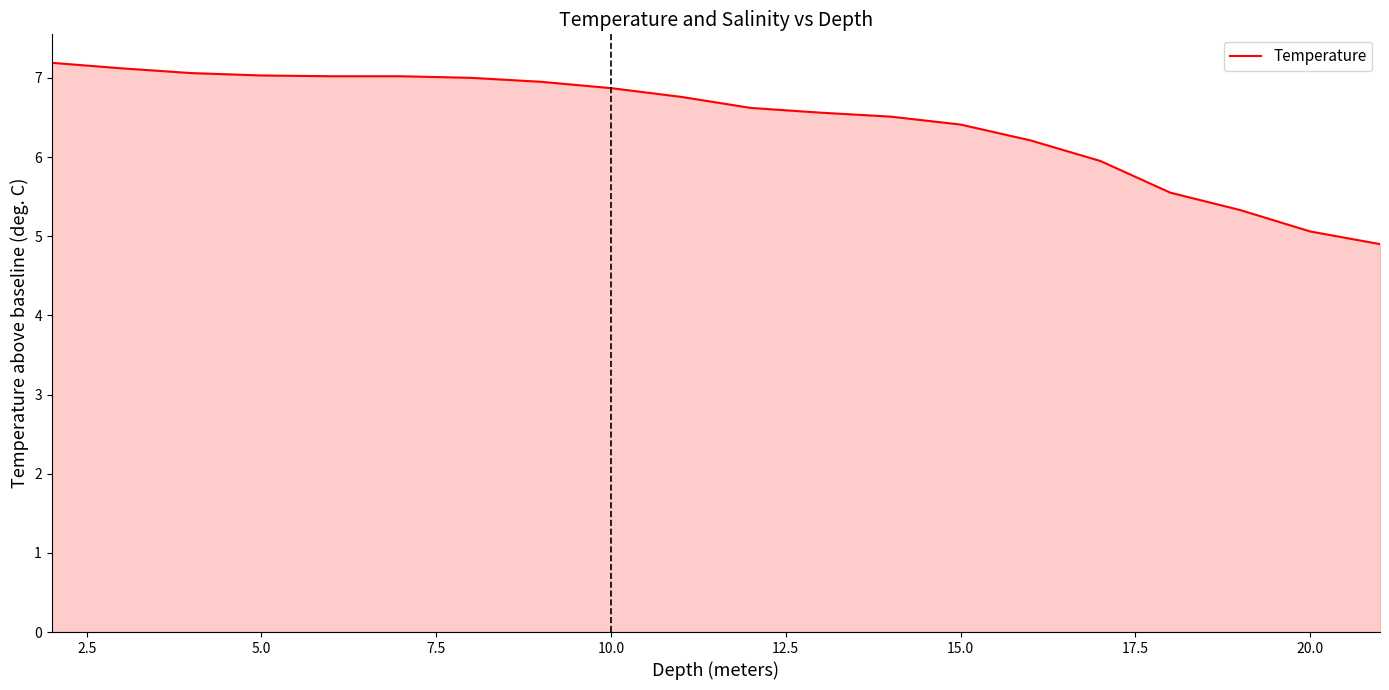

What is the greatest value displayed?

7.2